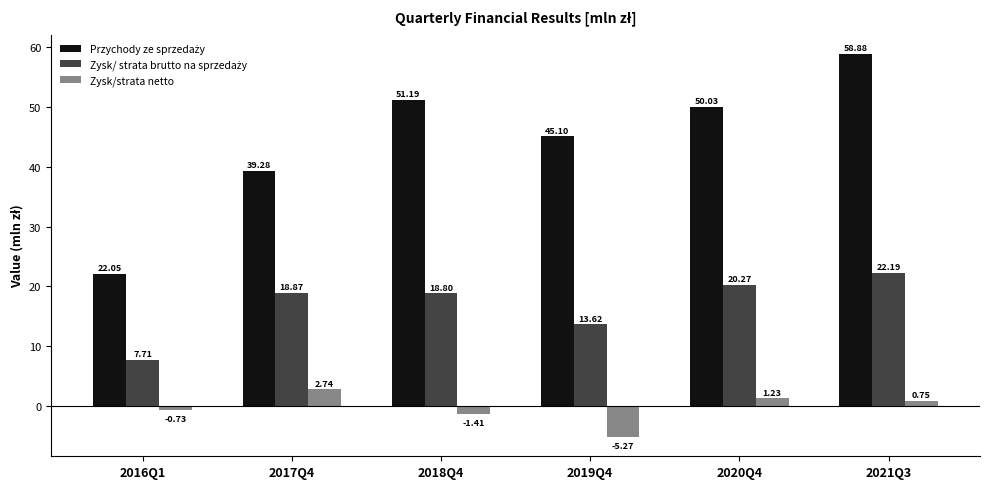

What is the difference between the maximum and second lowest values in the Zysk/strata netto series?

4.1